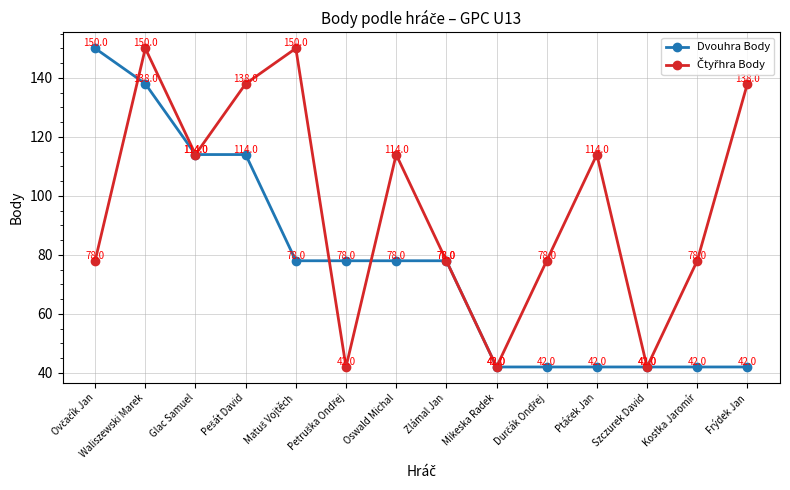

What is the greatest value displayed?

150